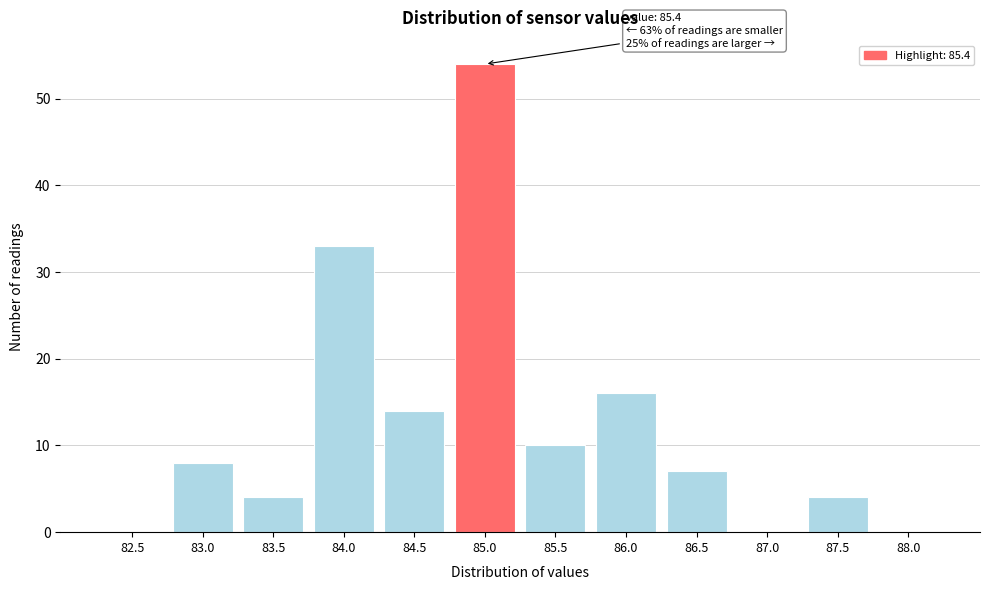

Reading left to right, extract all data points from this chart.

82.5=0	83.0=8	83.5=4	84.0=33	84.5=14	85.0=54	85.5=10	86.0=16	86.5=7	87.0=0	87.5=4	88.0=0